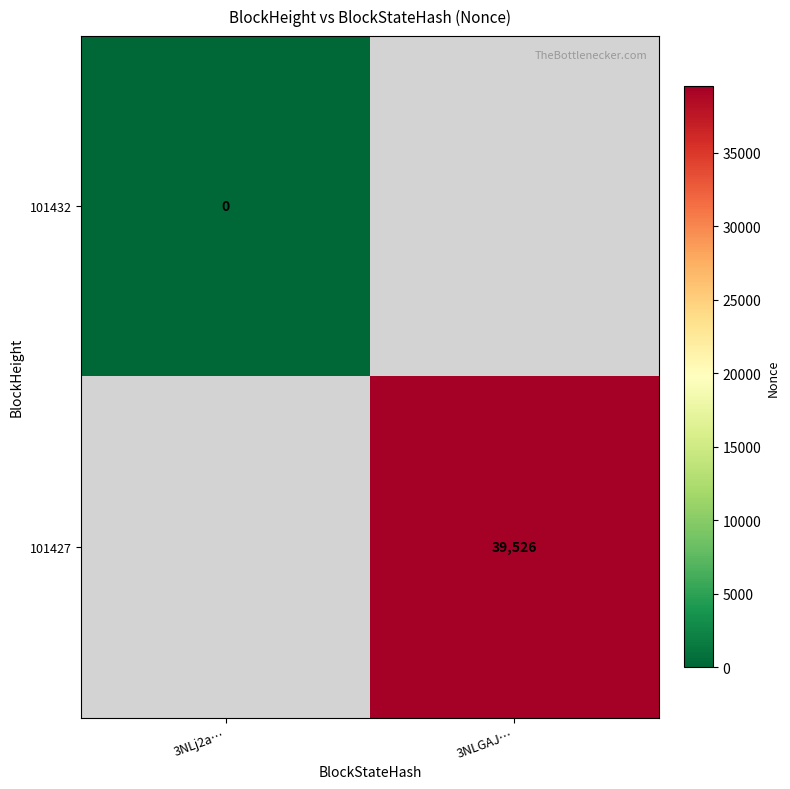

At which category does the chart reach its minimum across all series?

3NLj2a…